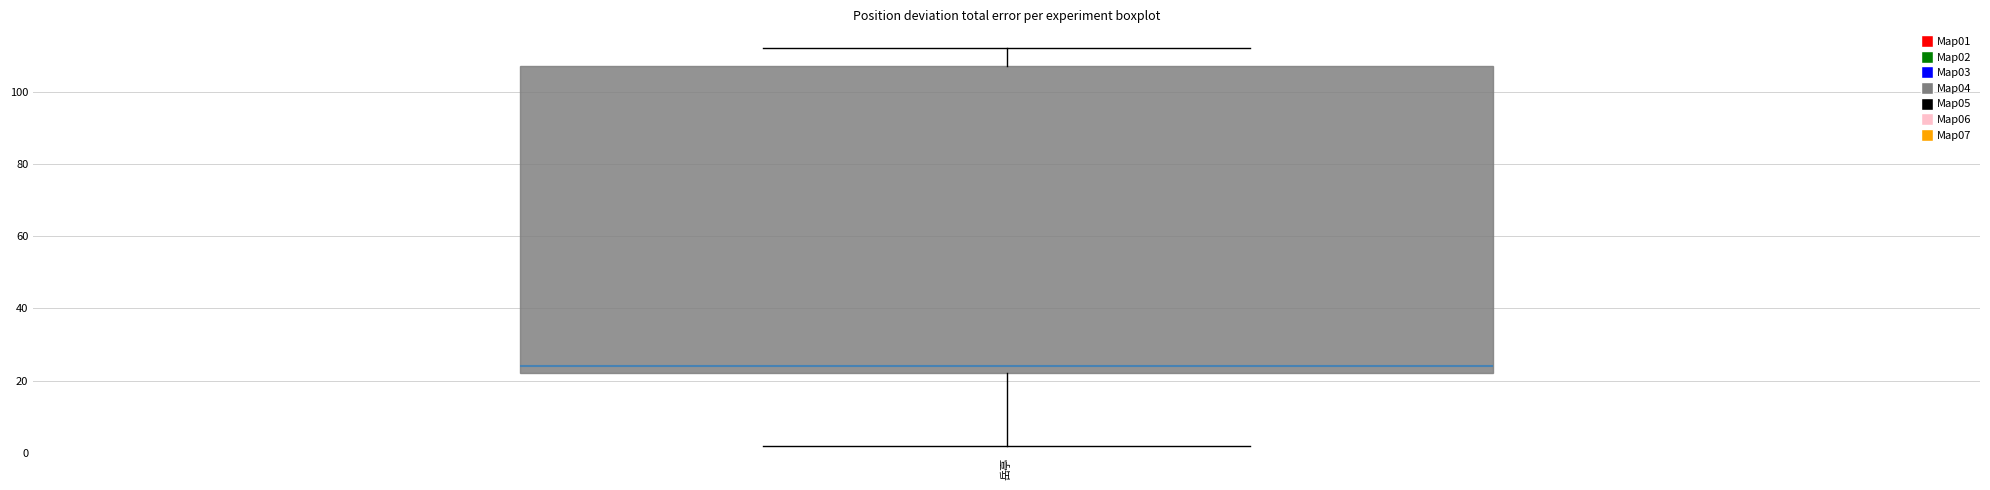

Read this box plot against the y-axis: the position of the median line, the range covered by the box, and the ends of both whiskers. The values are not printed on the chart, so give them approximately, as read against the axis.

median 24, box 22 to 108, whiskers 2 to 112